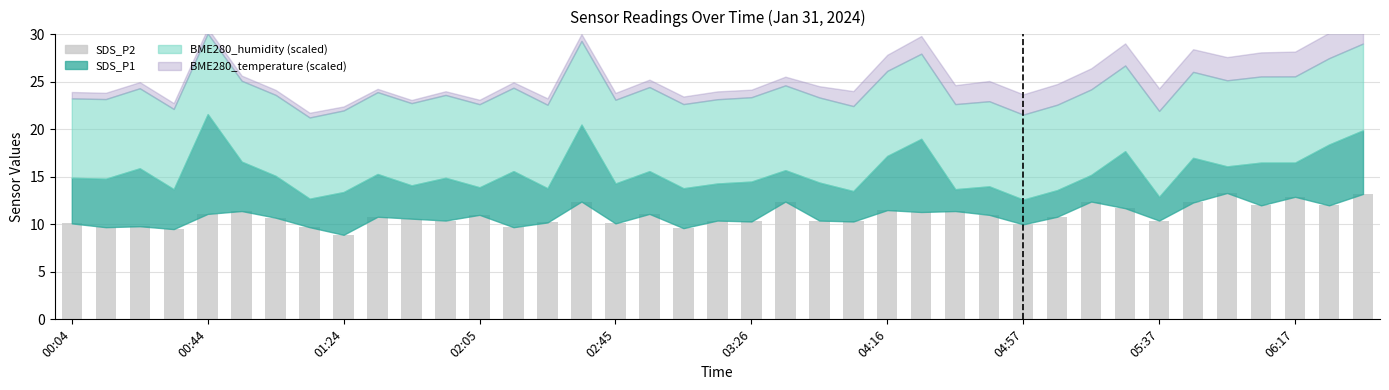

What is the average value?

10.9